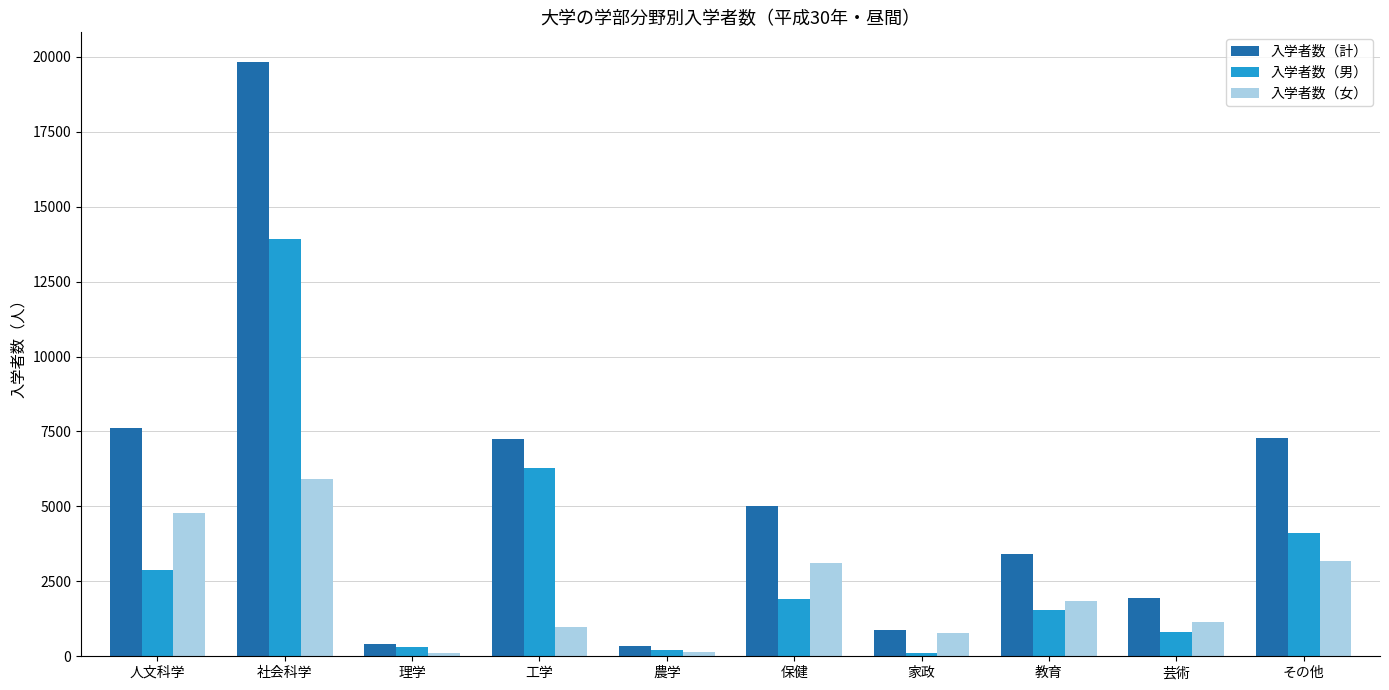

List the series in order of their peak value, lowest first.

入学者数（女）, 入学者数（男）, 入学者数（計）